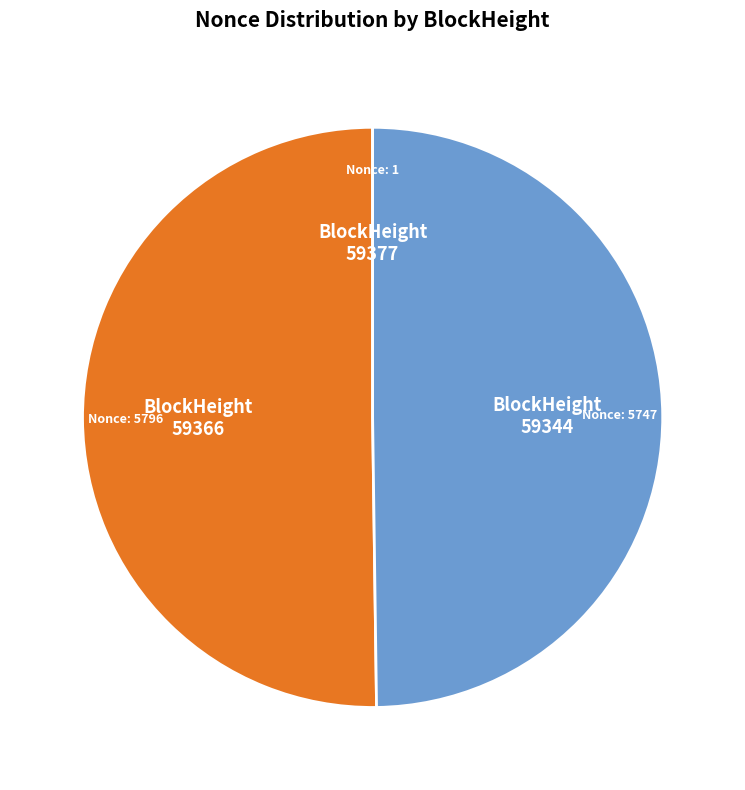

True or false: 59344 accounts for 57% of the total.

False